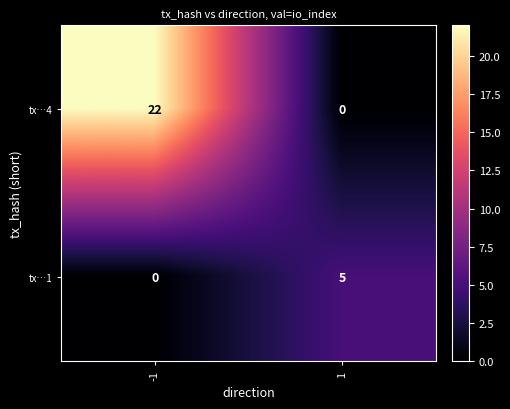

What is the maximum value for tx…1?

5